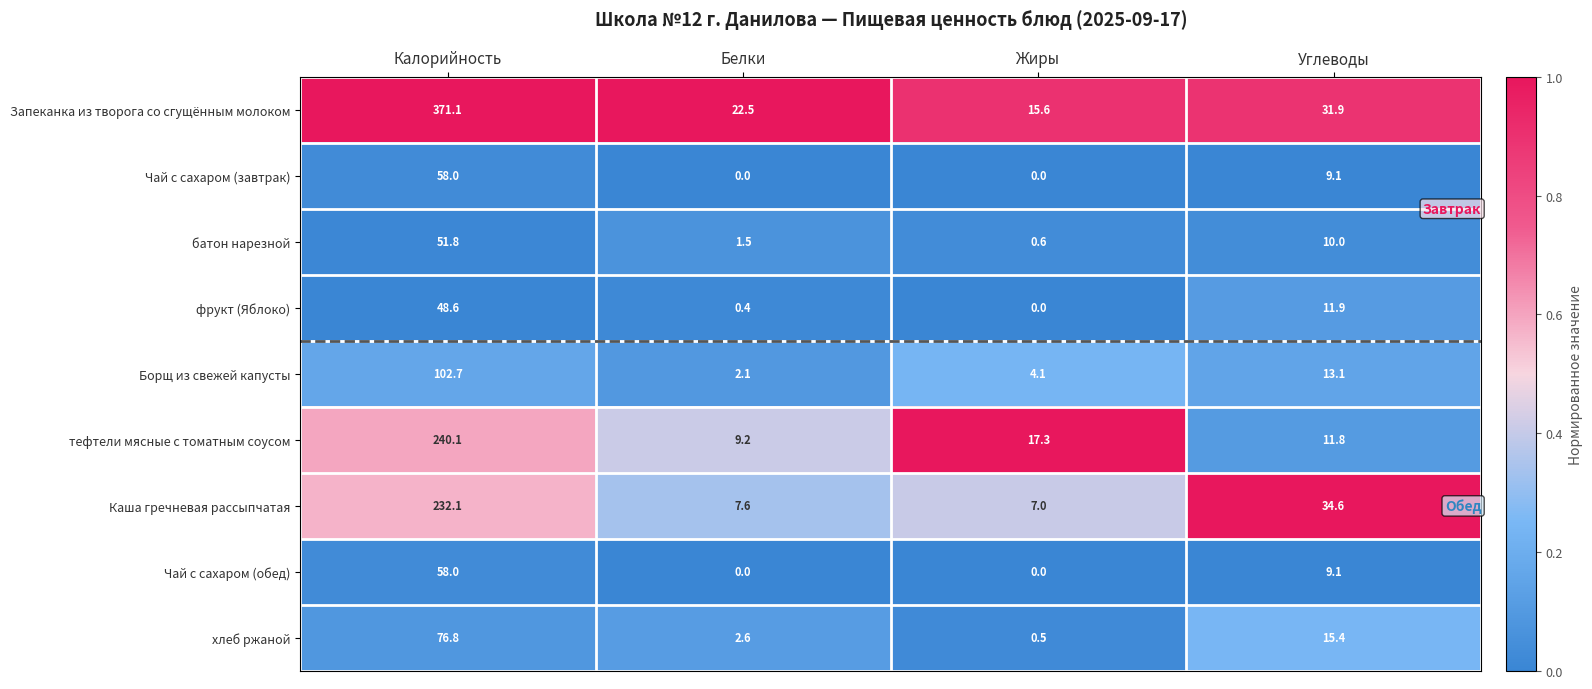

List the labels in order of Запеканка из творога со сгущённым молоком value, smallest first.

Жиры, Белки, Углеводы, Калорийность